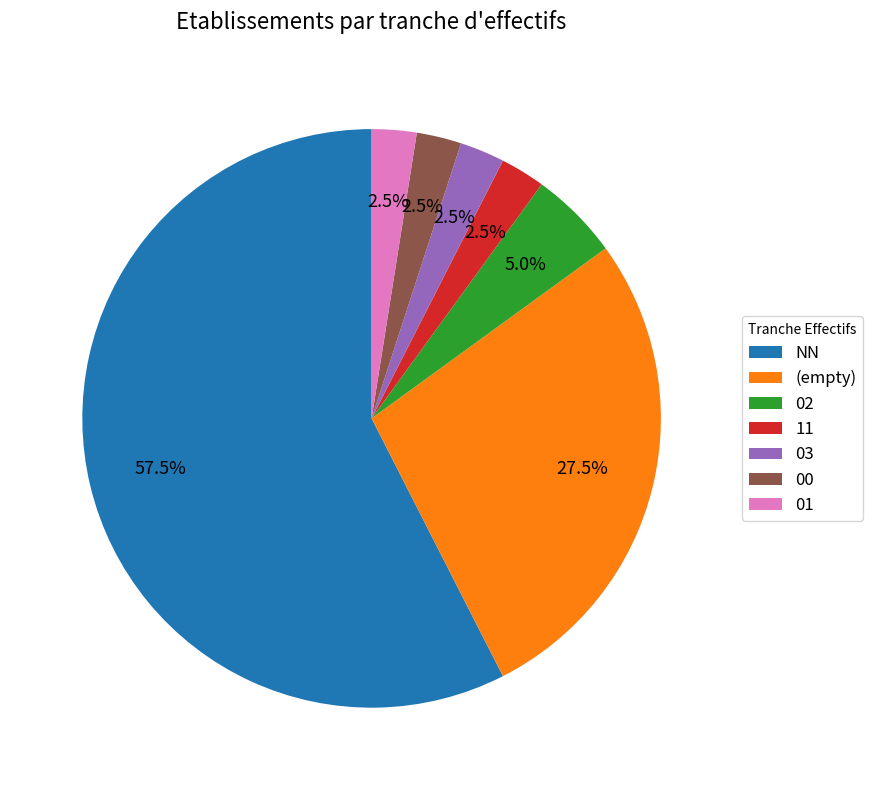

Approximately how many times larger is the value at 03 compared to 02?

0.5